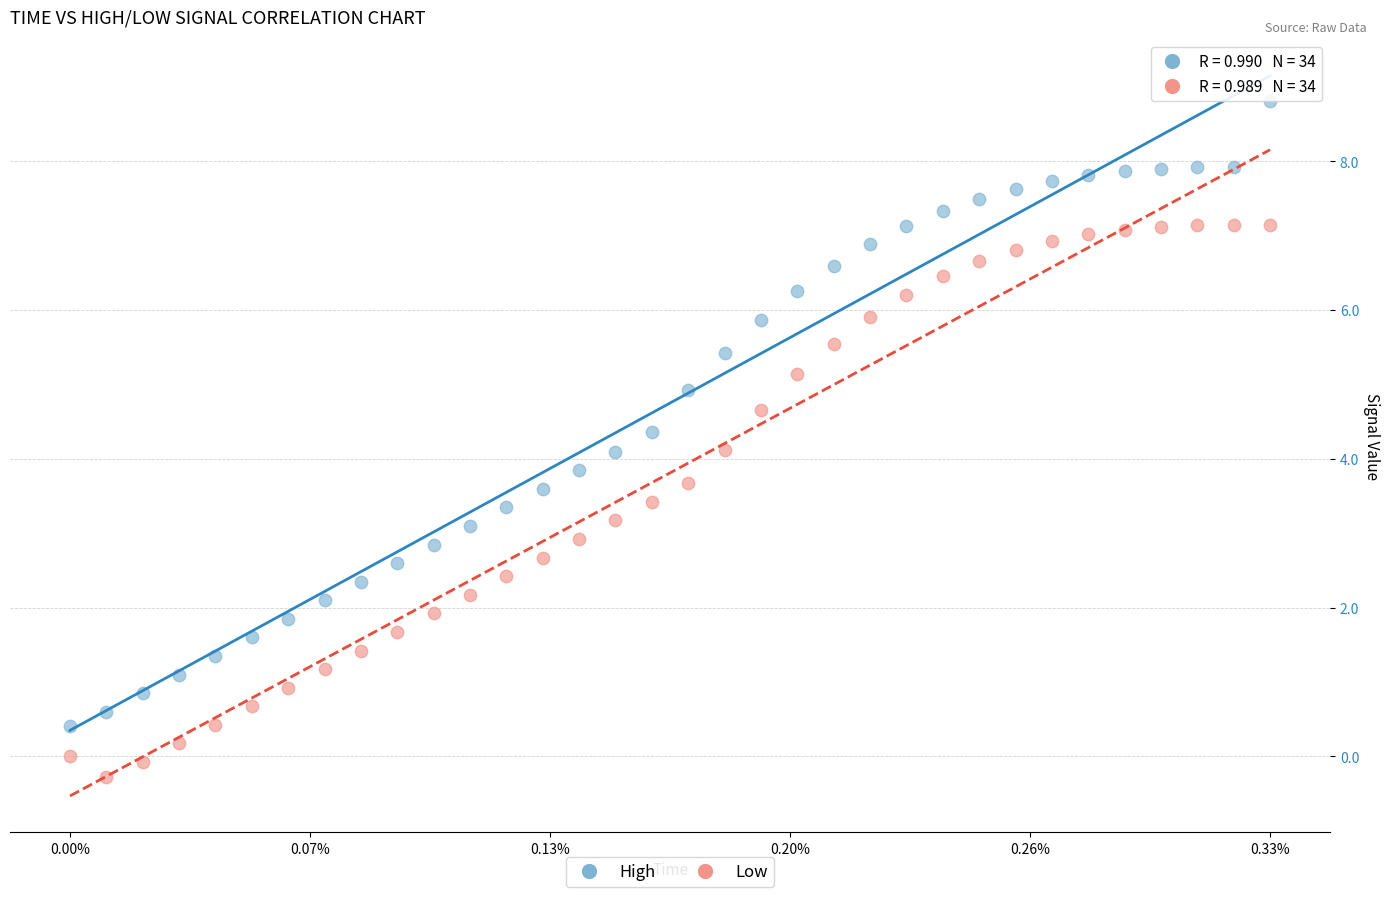

Which series contains the highest Y value?

High